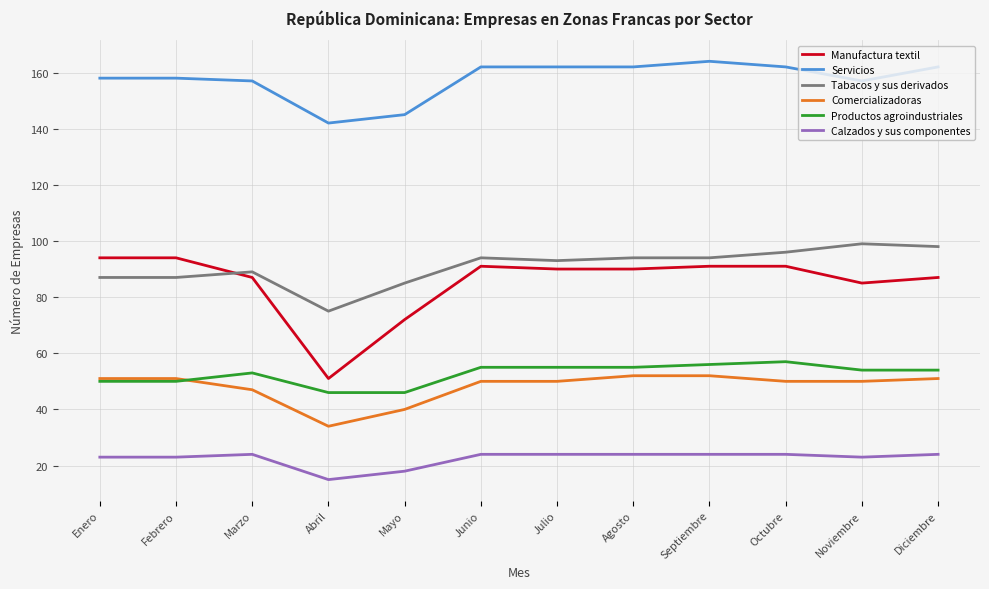

The value of Productos agroindustriales at Marzo is 32. True or false?

False